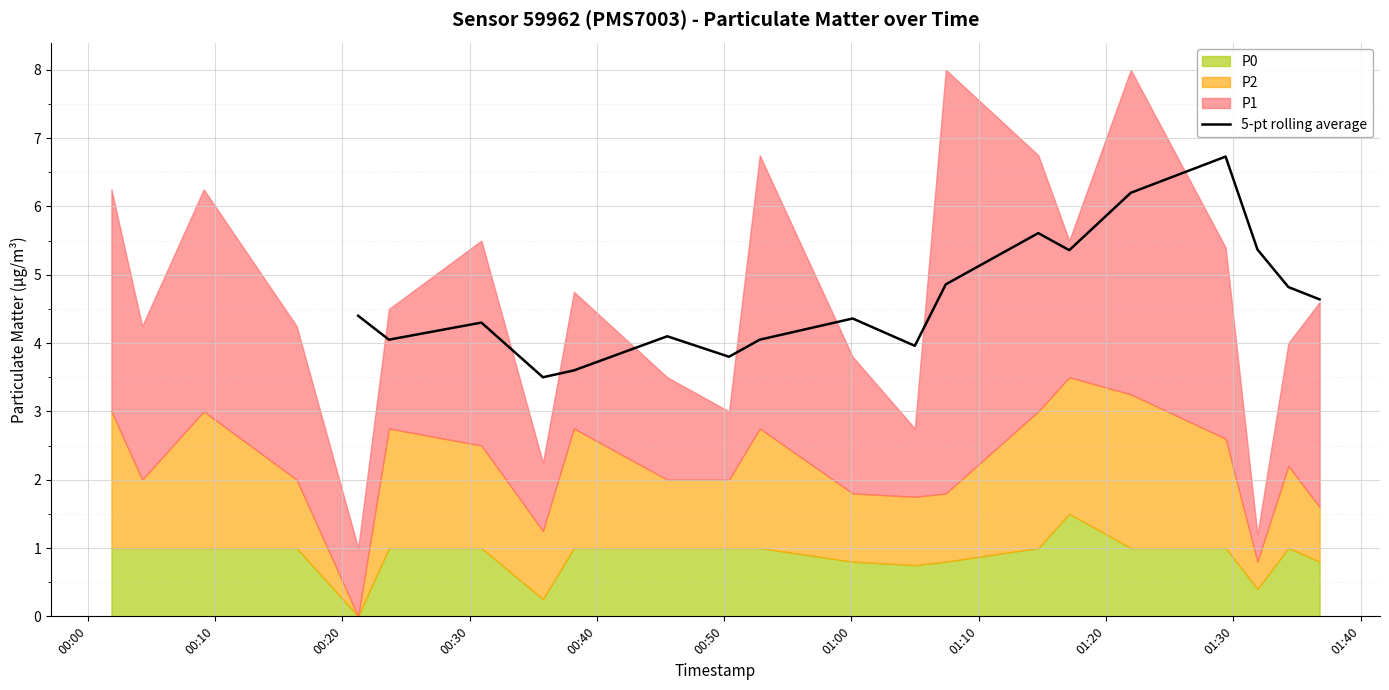

What is the minimum value for 5-pt rolling average?

3.5